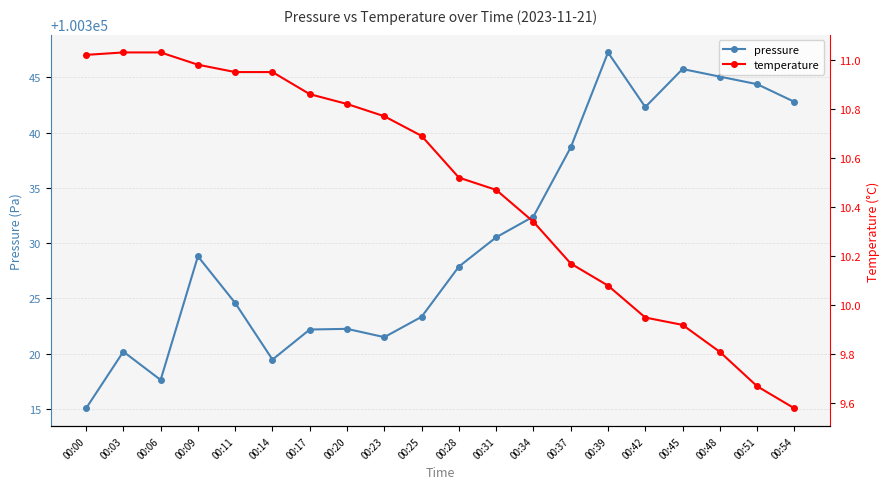

Is it true that pressure equals 100315.1 at 00:00?

True